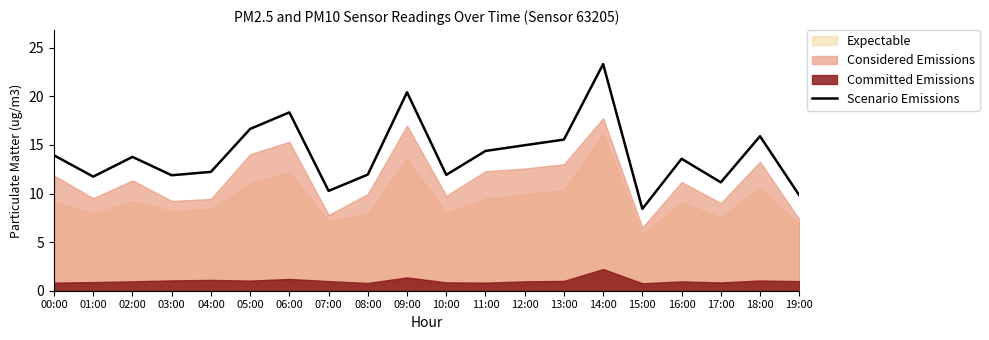

Reading right to left, extract all data points from this chart.

19:00=9.8	18:00=15.9	17:00=11.1	16:00=13.6	15:00=8.4	14:00=23.3	13:00=15.5	12:00=15.0	11:00=14.4	10:00=11.9	09:00=20.4	08:00=11.9	07:00=10.3	06:00=18.4	05:00=16.7	04:00=12.2	03:00=11.9	02:00=13.8	01:00=11.7	00:00=13.9